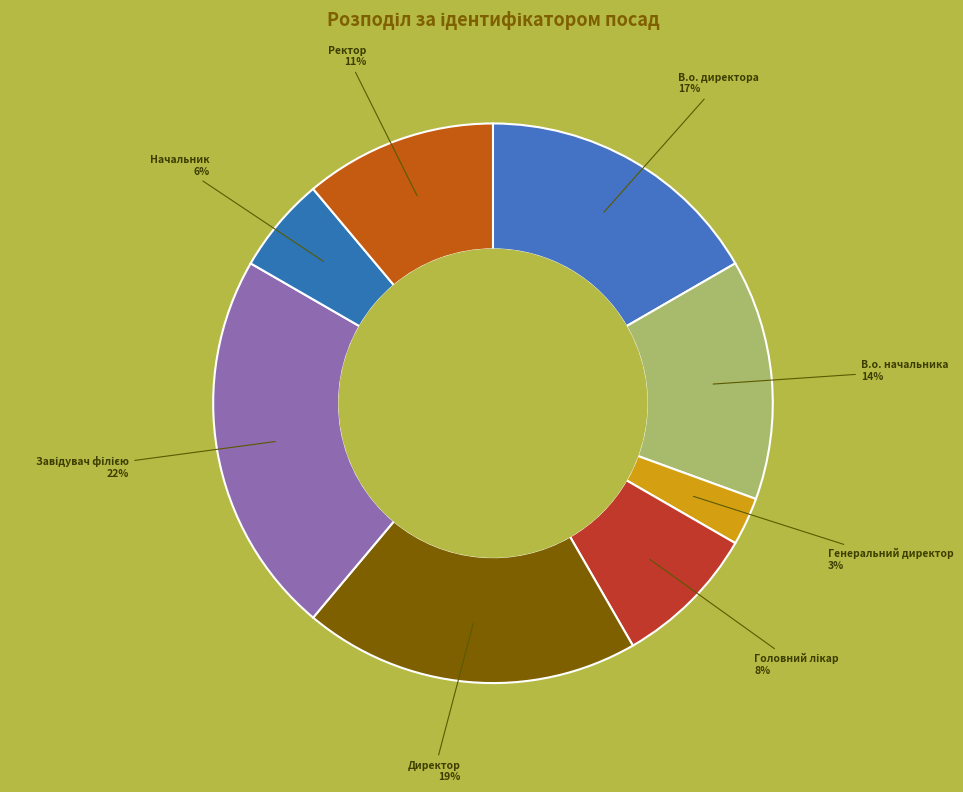

How many segments does this pie chart have?

8